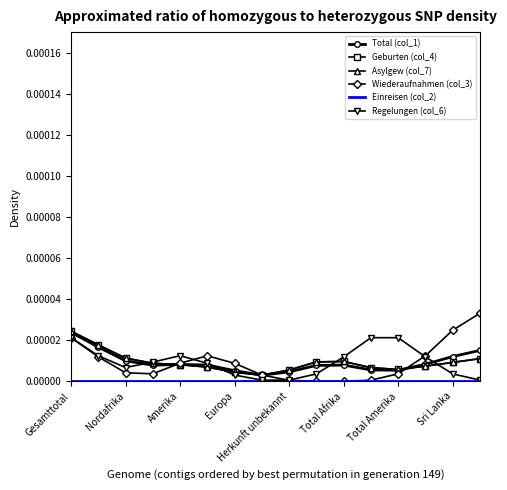

How many interior local peaks does the Wiederaufnahmen (col_3) series have?

1